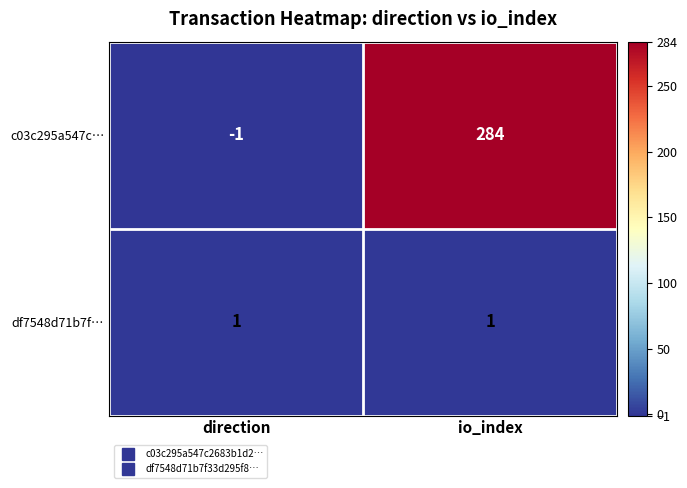

The df7548d71b7f… series shows 0 at io_index. True or false?

False